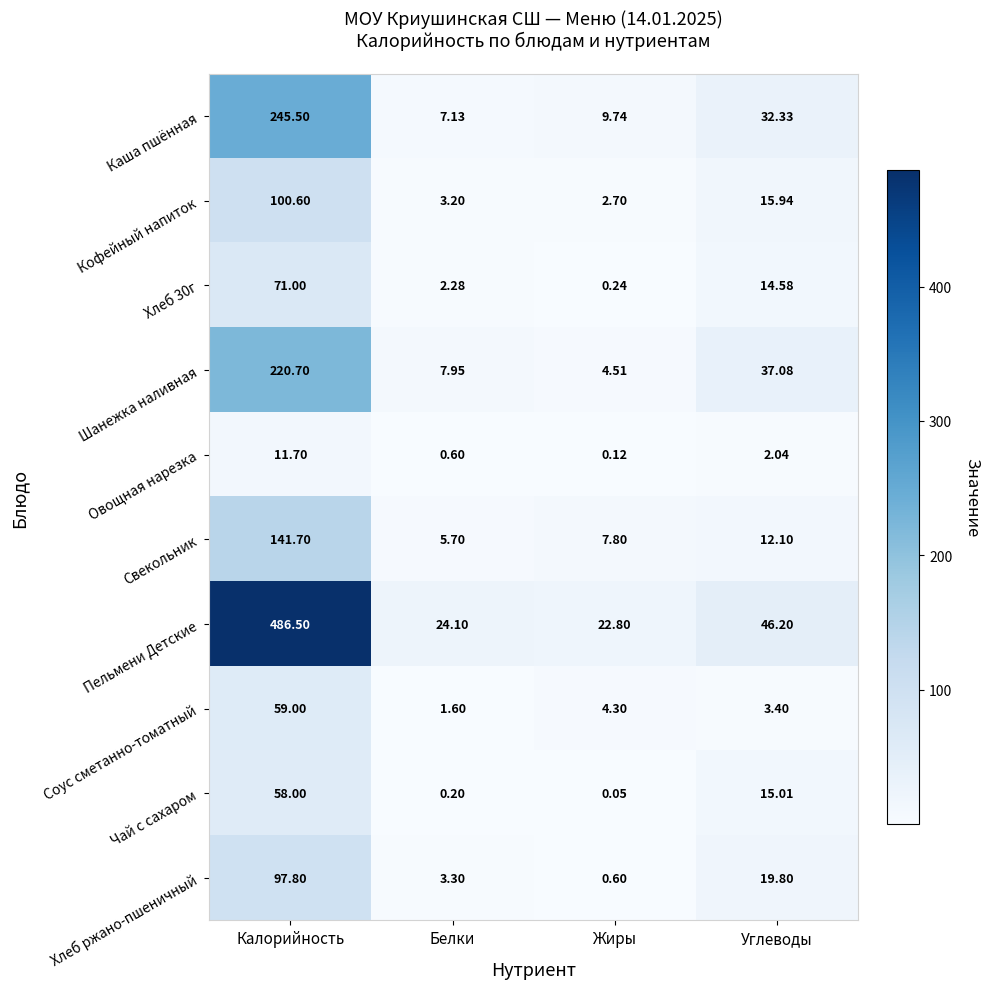

At which category is the sum across all series the highest?

Калорийность